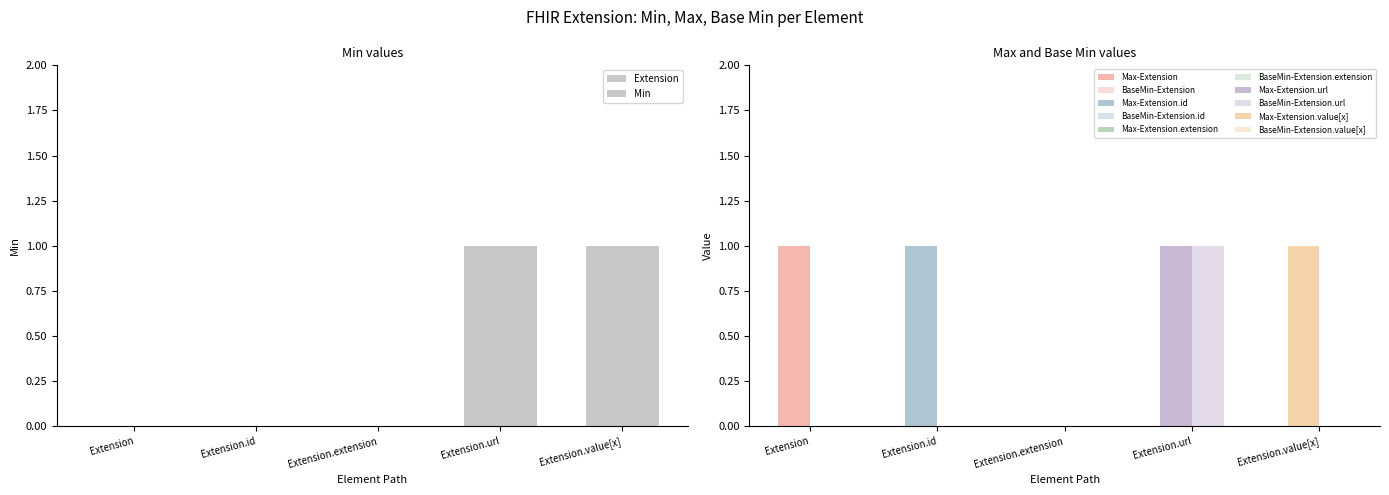

At how many categories does at least one series exceed 0?

4